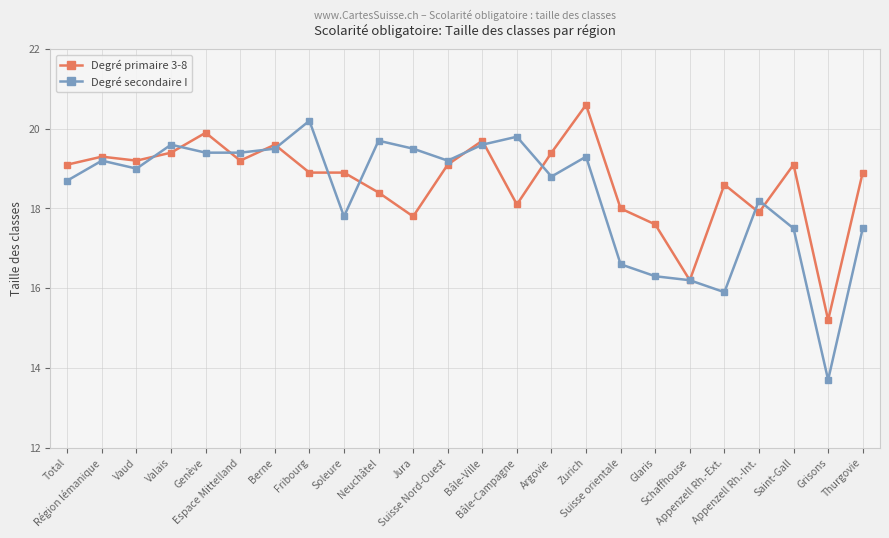

What is the sum of all Degré primaire 3-8 values?

448.1